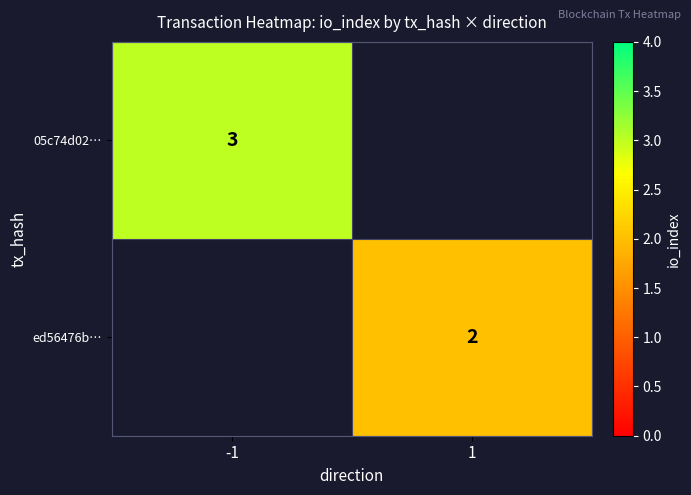

Which category has the highest value across all series?

-1